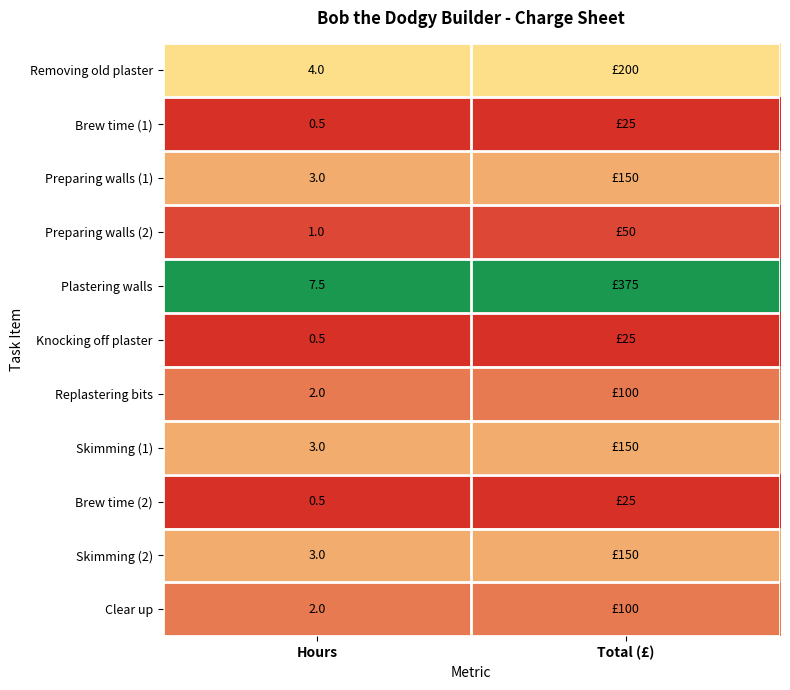

Is the value of Removing old plaster at Hours greater than the value of Brew time (1) at Hours?

Yes